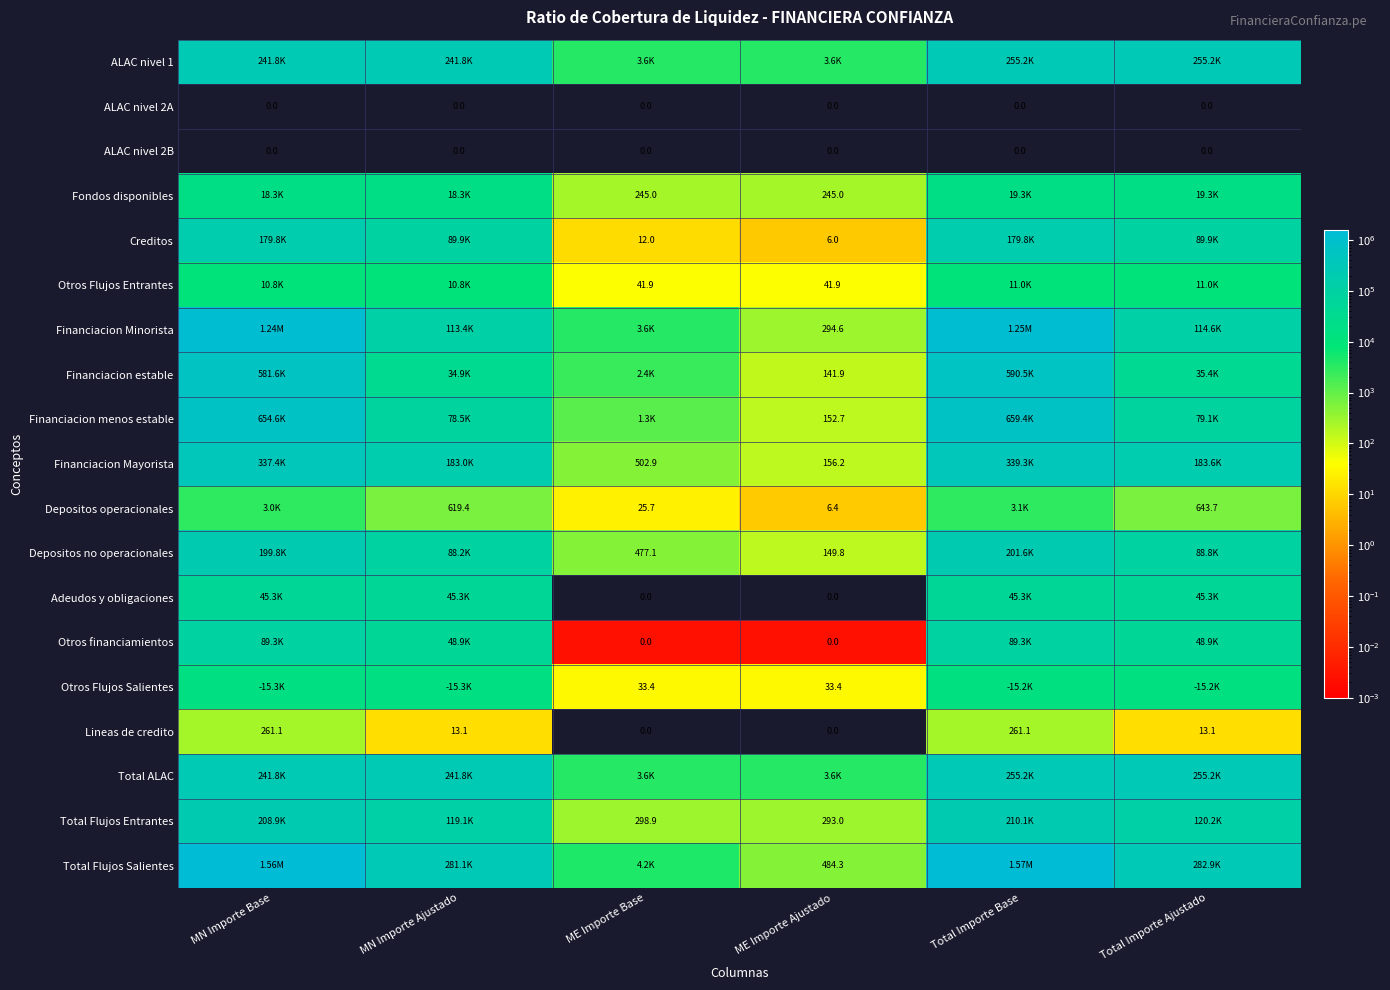

How many values in the Lineas de credito series exceed 13?

4